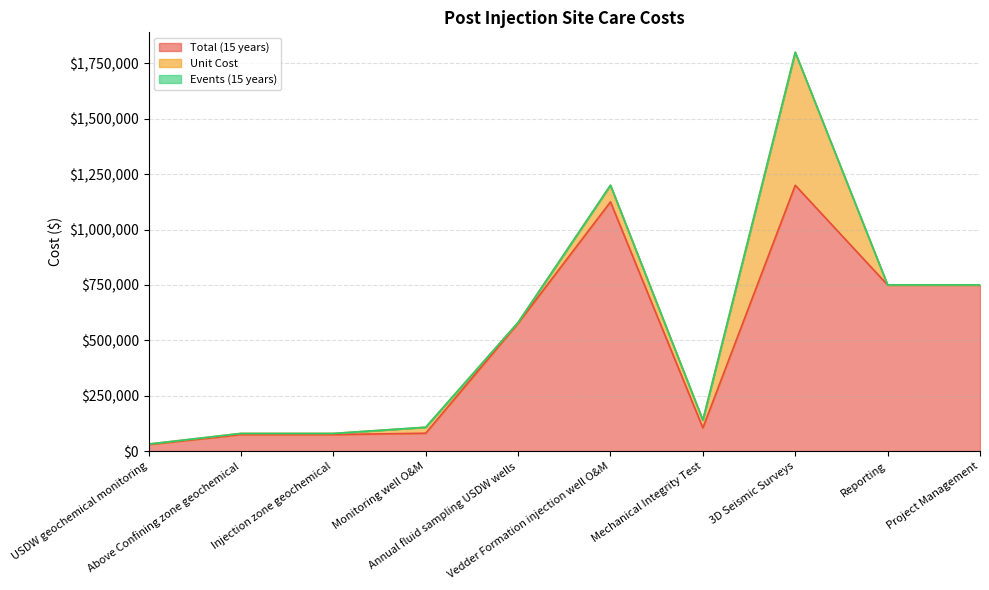

What is the approximate value of Unit Cost at USDW geochemical monitoring, to the nearest 50?

2000